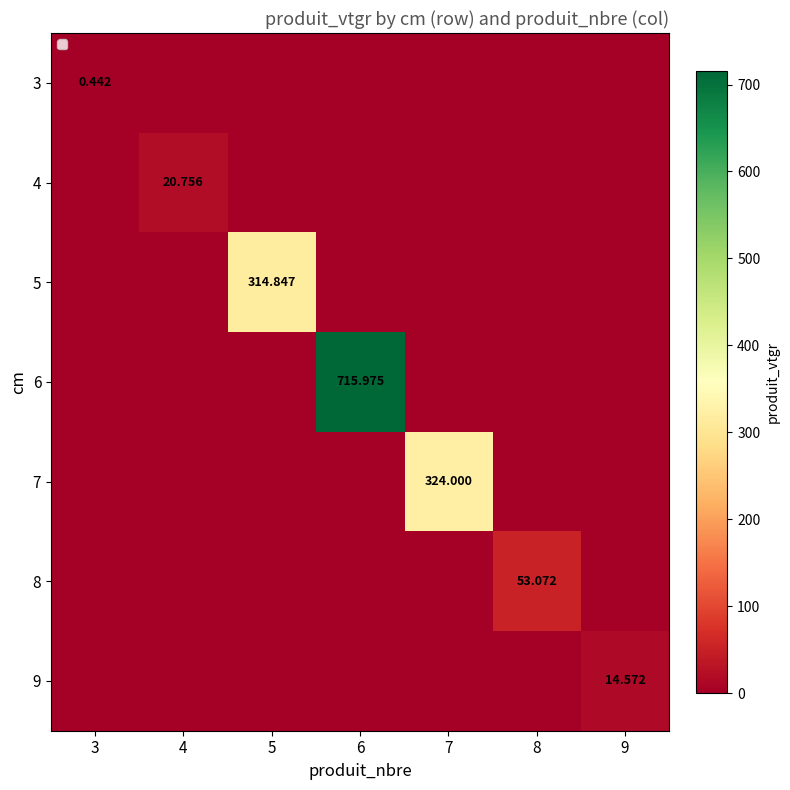

Is it true that 4 equals 6.6 at 3?

False